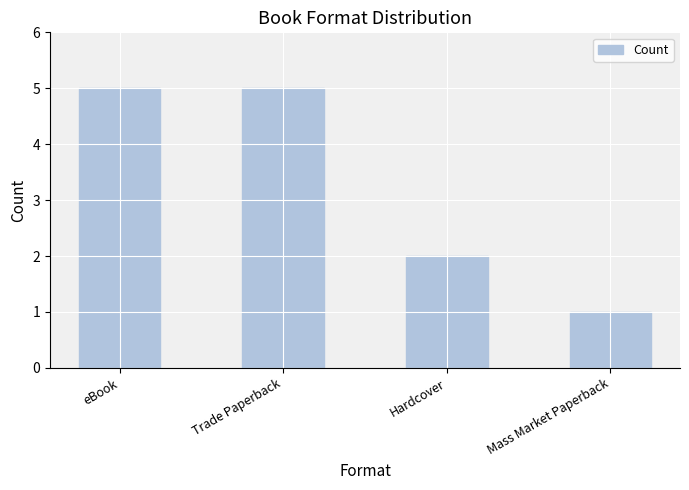

What is the sum of the values at Trade Paperback and eBook?

10